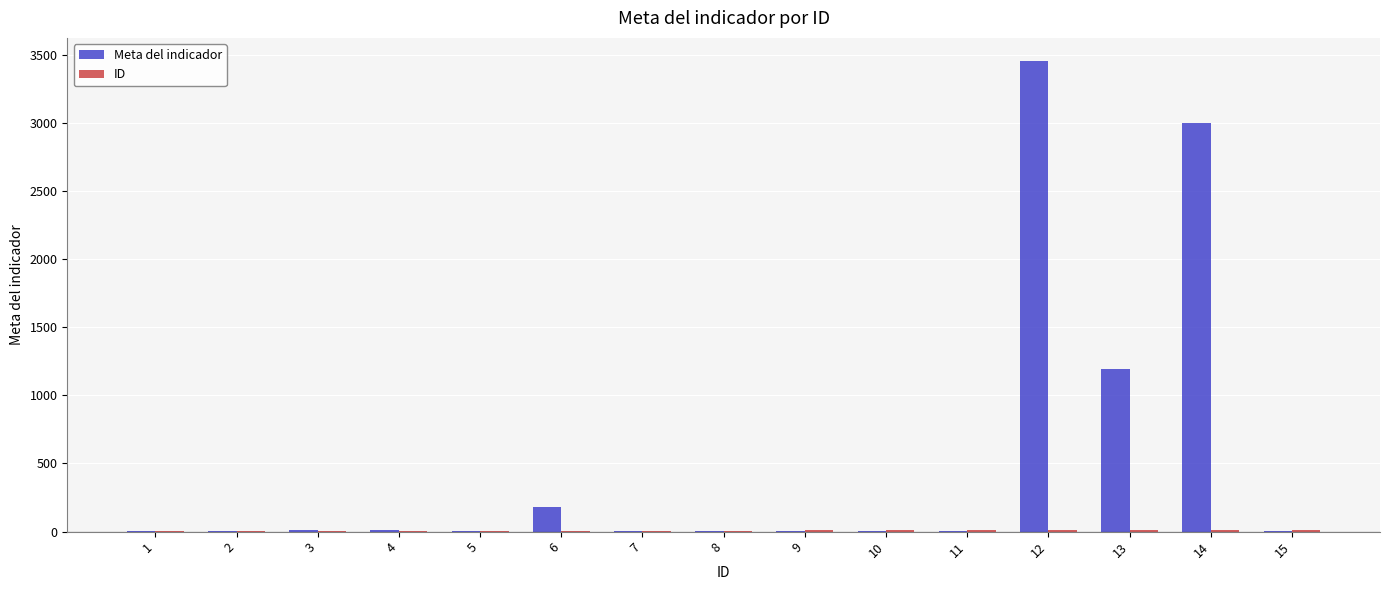

Which series changed the most between 5 and 14?

Meta del indicador